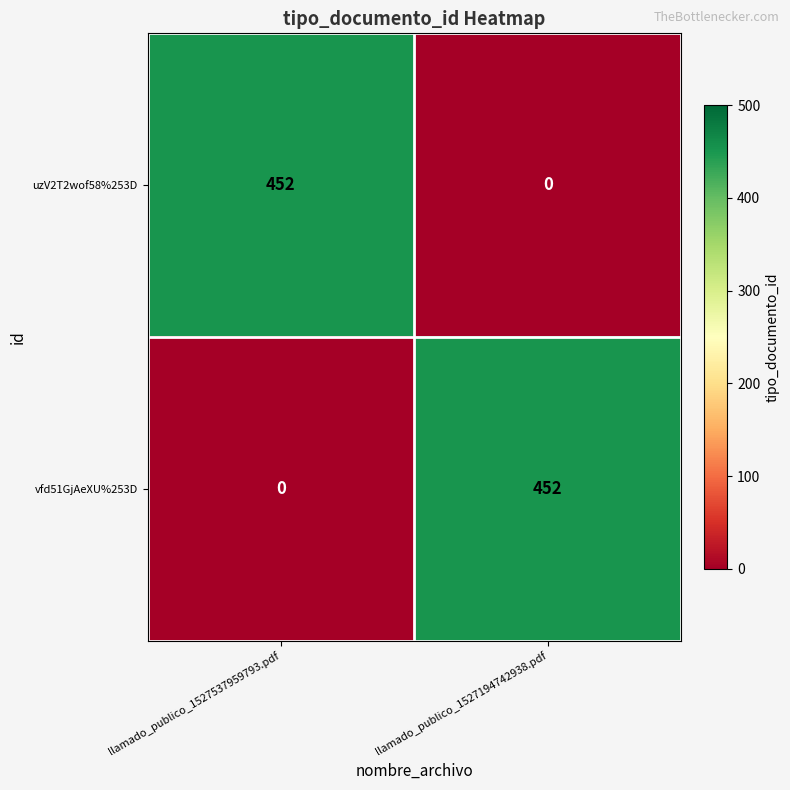

What is the total value across all series at llamado_publico_1527537959793.pdf?

452